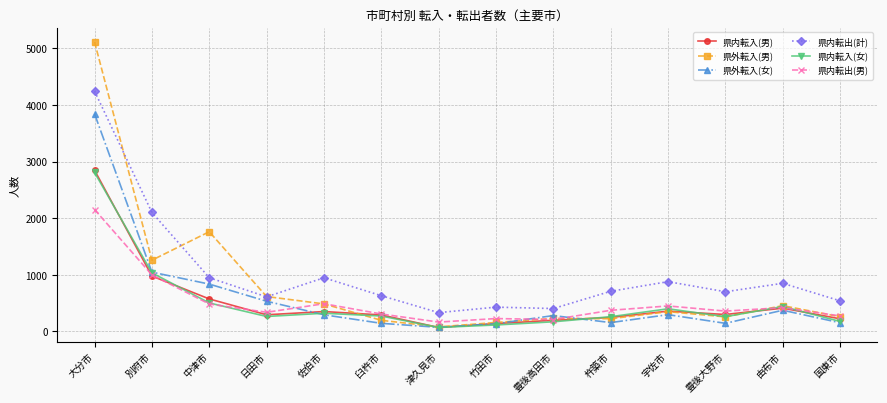

In 県内転出(男), how many points are lower than both neighbors (excluding endpoints)?

4